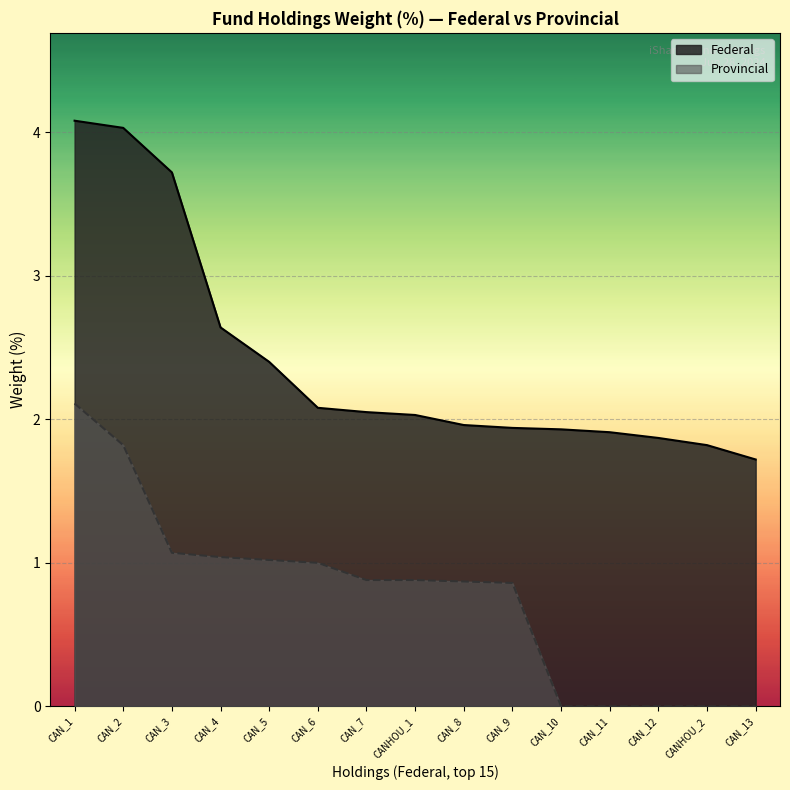

Reading right to left, extract all data points from this chart.

Federal_line: CAN_13=1.7	CANHOU_2=1.8	CAN_12=1.9	CAN_11=1.9	CAN_10=1.9	CAN_9=1.9	CAN_8=2.0	CANHOU_1=2.0	CAN_7=2.0	CAN_6=2.1	CAN_5=2.4	CAN_4=2.6	CAN_3=3.7	CAN_2=4.0	CAN_1=4.1
Provincial_line: CAN_13=0.0	CANHOU_2=0.0	CAN_12=0.0	CAN_11=0.0	CAN_10=0.0	CAN_9=0.9	CAN_8=0.9	CANHOU_1=0.9	CAN_7=0.9	CAN_6=1.0	CAN_5=1.0	CAN_4=1.0	CAN_3=1.1	CAN_2=1.8	CAN_1=2.1